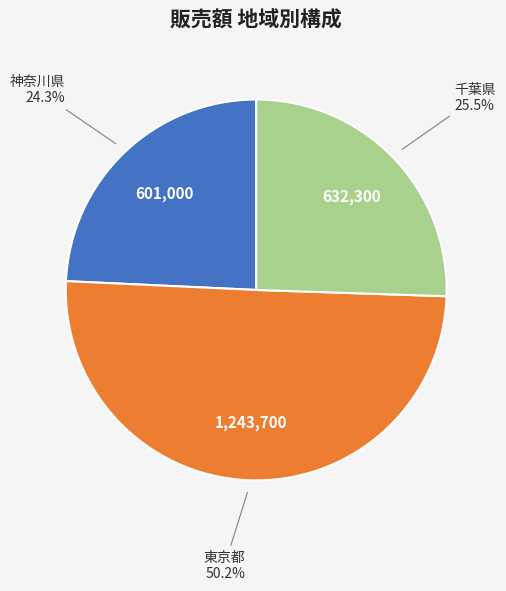

Is the sum of 千葉県 and 東京都 greater than half?

Yes